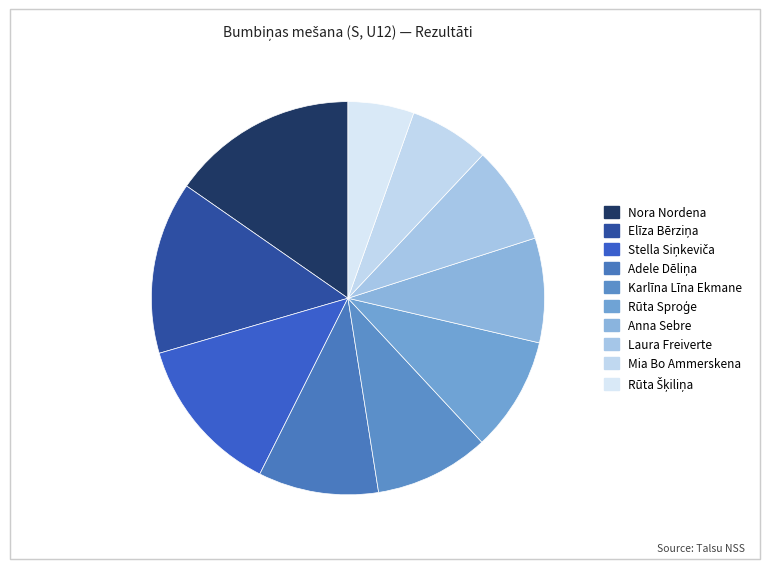

What percentage do Stella Siņkeviča and Anna Sebre together represent?

21.7%